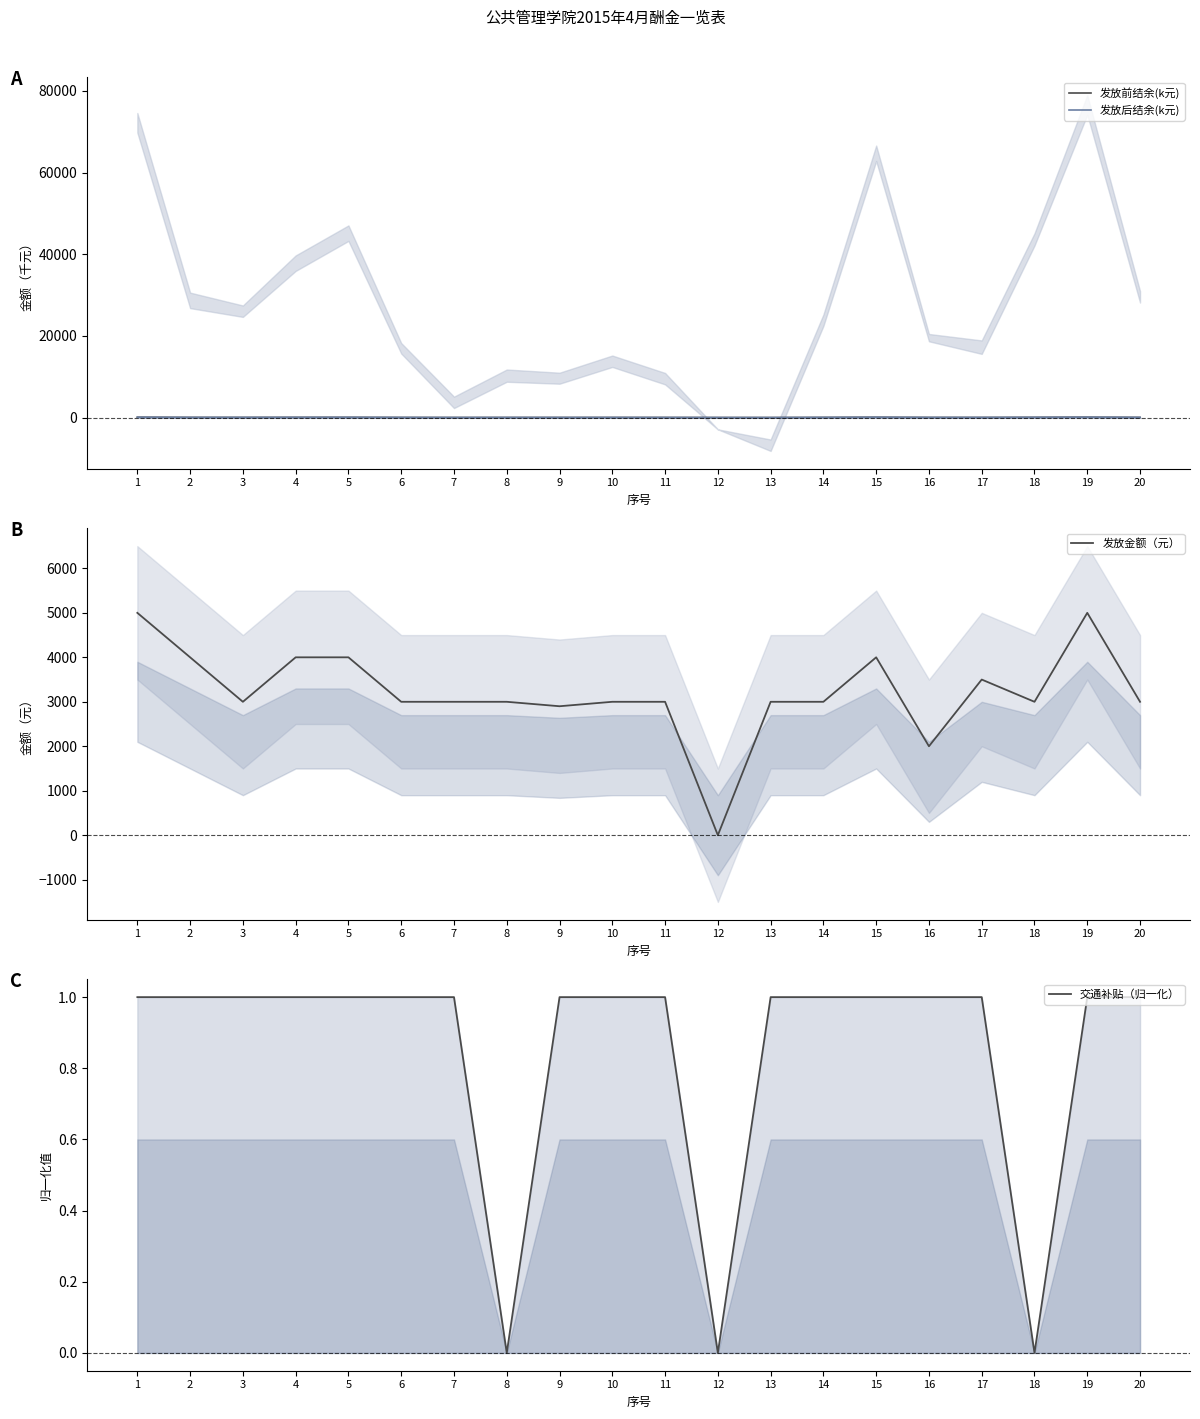

Where does the 发放前结余(k元) series first go above 25?

1